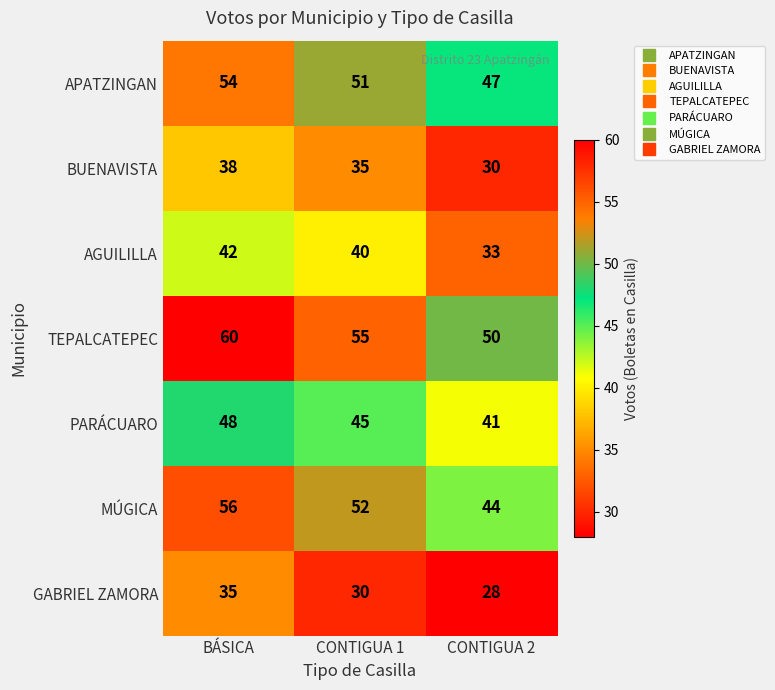

What is the total value across all series at CONTIGUA 2?

273